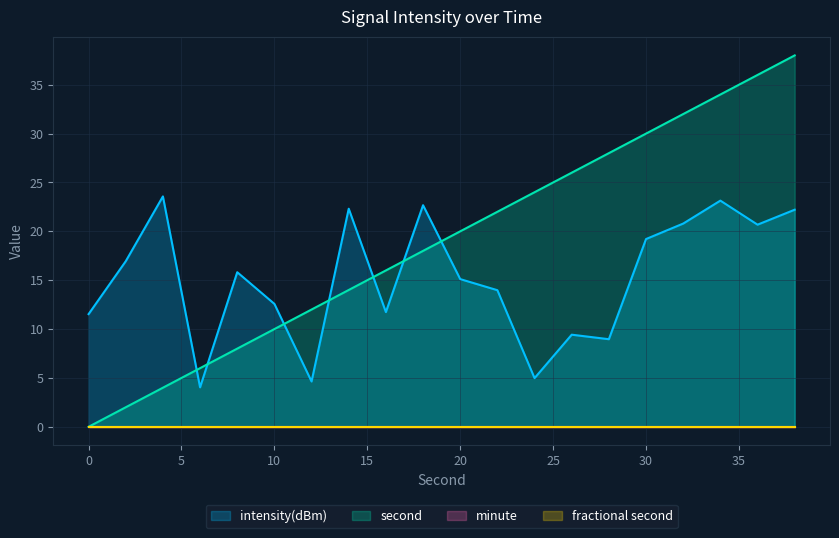

Does the chart display data point markers on the line(s)?

No